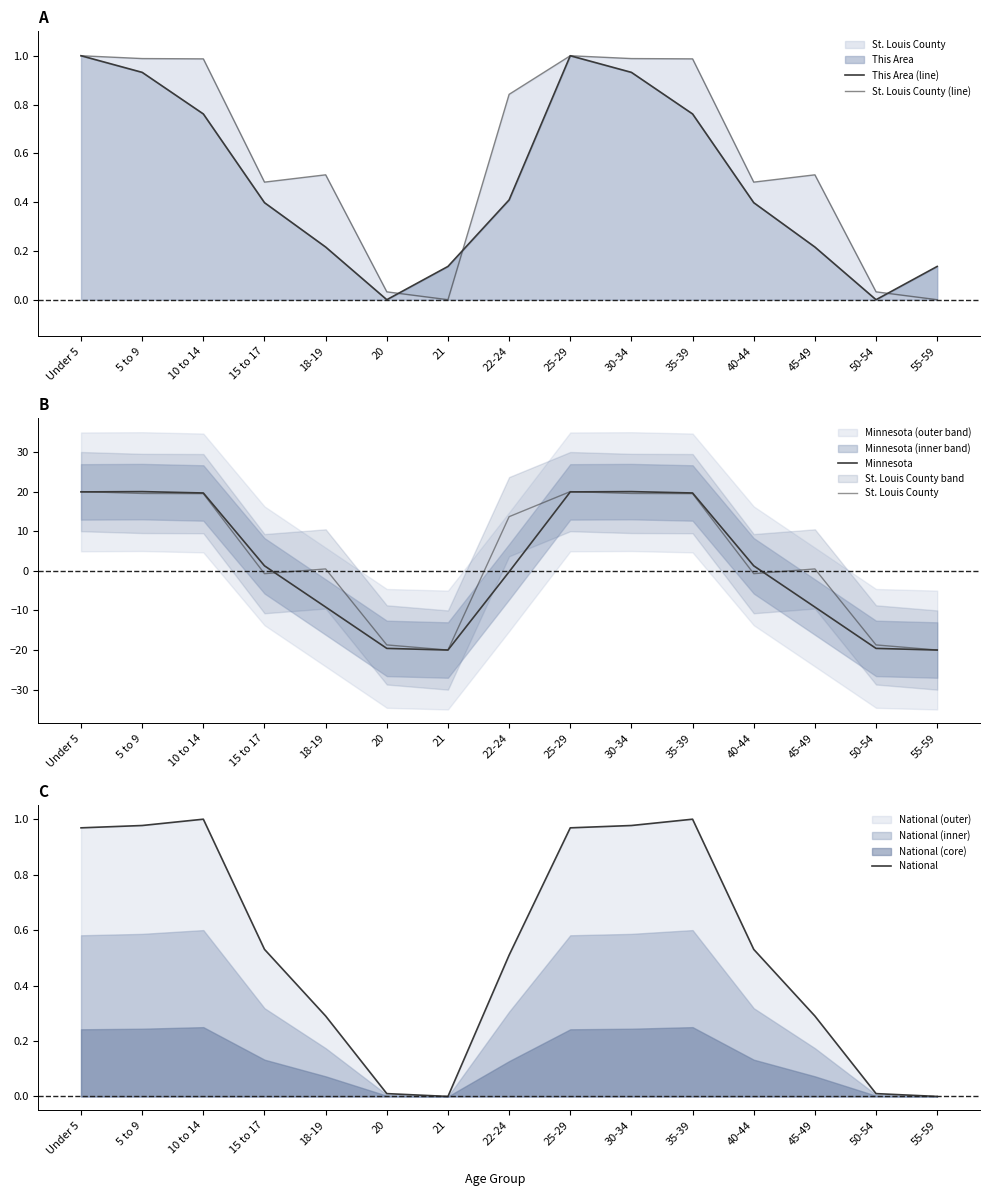

Reading left to right, transcribe all the data shown in this chart.

This Area (line): 1.0	0.9	0.8	0.4	0.2	0.0	0.1	0.4	1.0	0.9	0.8	0.4	0.2	0.0	0.1
St. Louis County (line): 1.0	1.0	1.0	0.5	0.5	0.0	0.0	0.8	1.0	1.0	1.0	0.5	0.5	0.0	0.0
Minnesota: 19.9	20.0	19.7	1.3	-9.1	-19.6	-20.0	-0.2	19.9	20.0	19.7	1.3	-9.1	-19.6	-20.0
St. Louis County: 20.0	19.5	19.5	-0.7	0.5	-18.7	-20.0	13.7	20.0	19.5	19.5	-0.7	0.5	-18.7	-20.0
National: 1.0	1.0	1.0	0.5	0.3	0.0	0.0	0.5	1.0	1.0	1.0	0.5	0.3	0.0	0.0